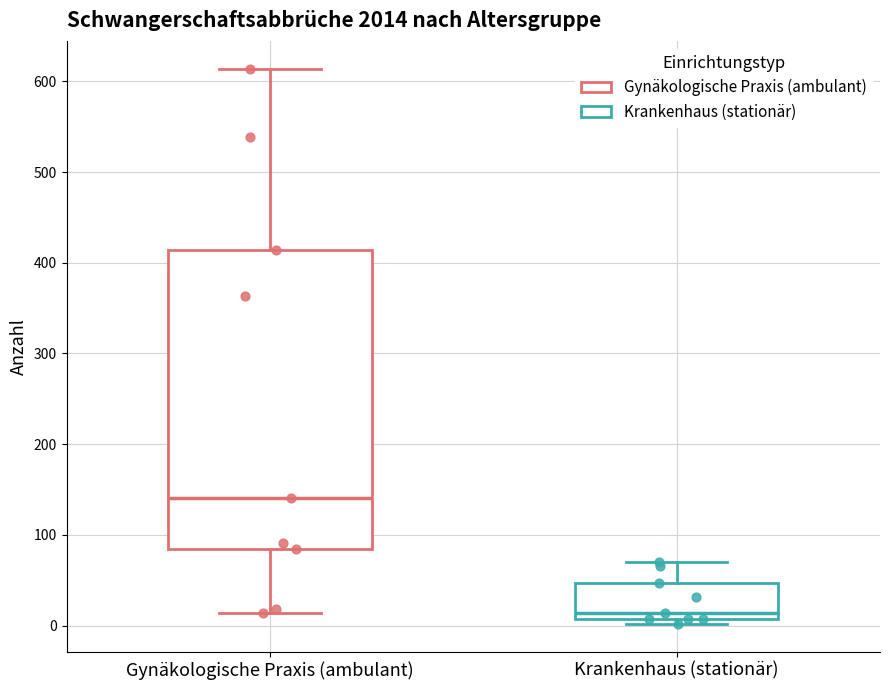

Which box has the highest median line?

Gynäkologische Praxis (ambulant)